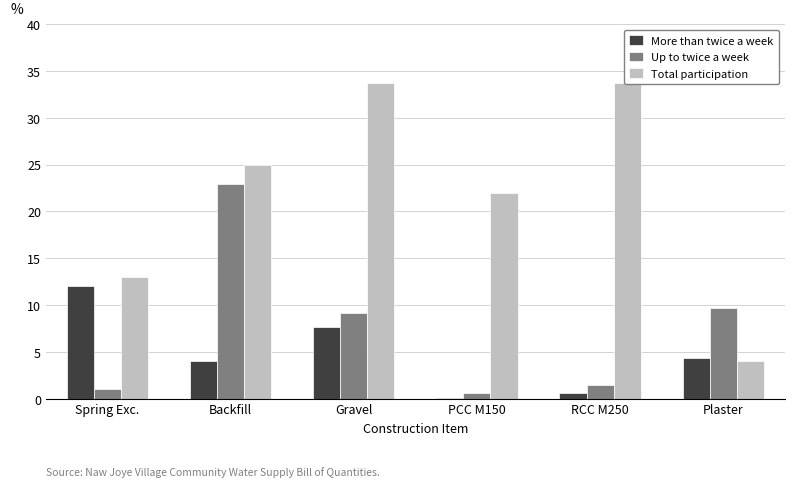

Reading right to left, list all the values displayed in this chart.

More than twice a week: 4.3	0.6	0.1	7.7	4.0	12.0
Up to twice a week: 9.7	1.5	0.6	9.2	22.9	1.0
Total participation: 4.0	33.7	22.0	33.7	25.0	13.0